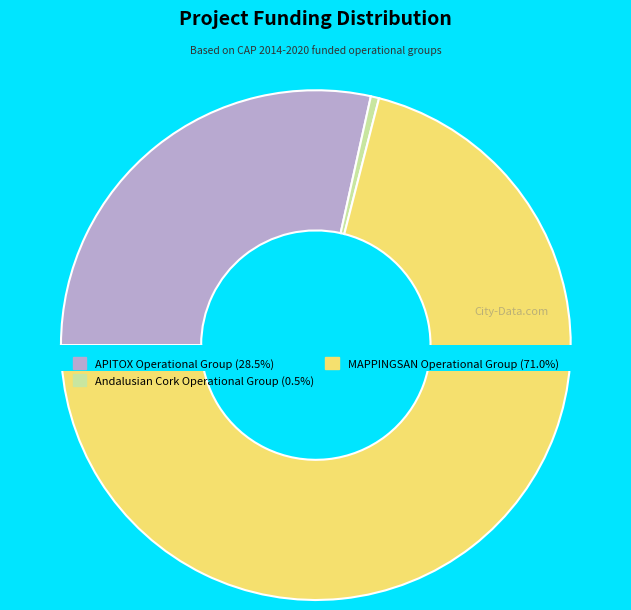

The APITOX Operational Group slice represents 35% of the pie. True or false?

False